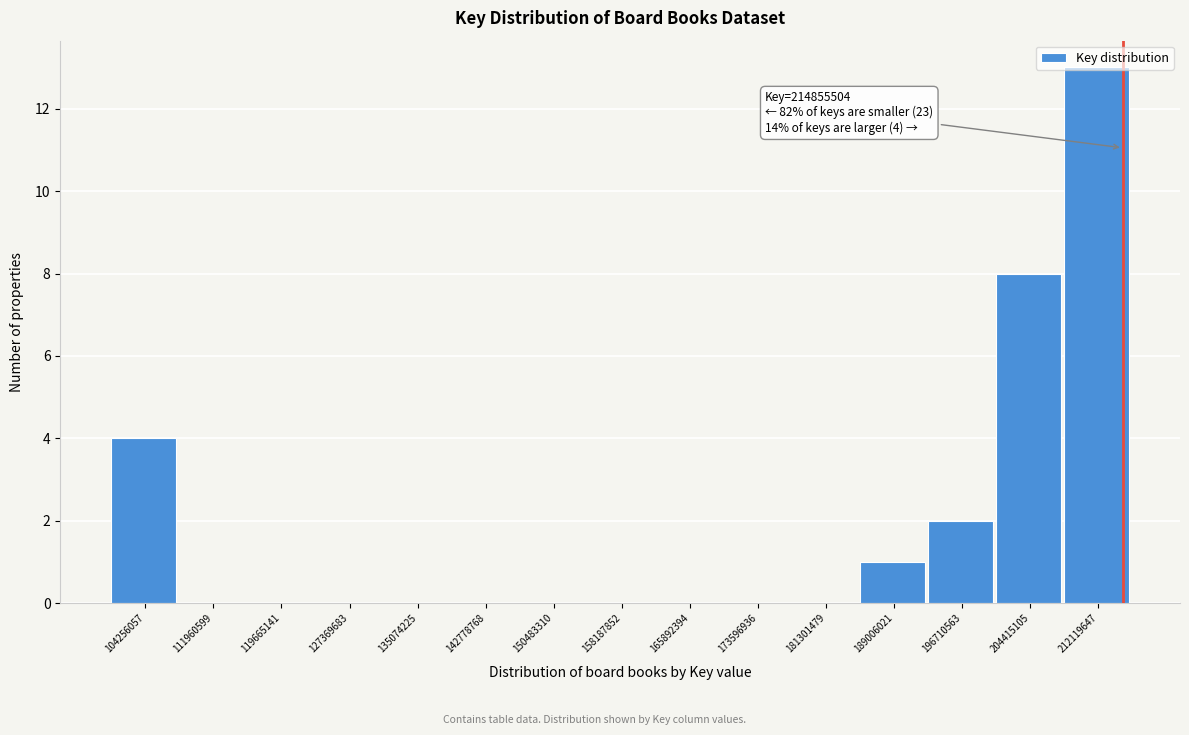

Over which range of the x-axis is the bar tallest?

208000000 to 216000000